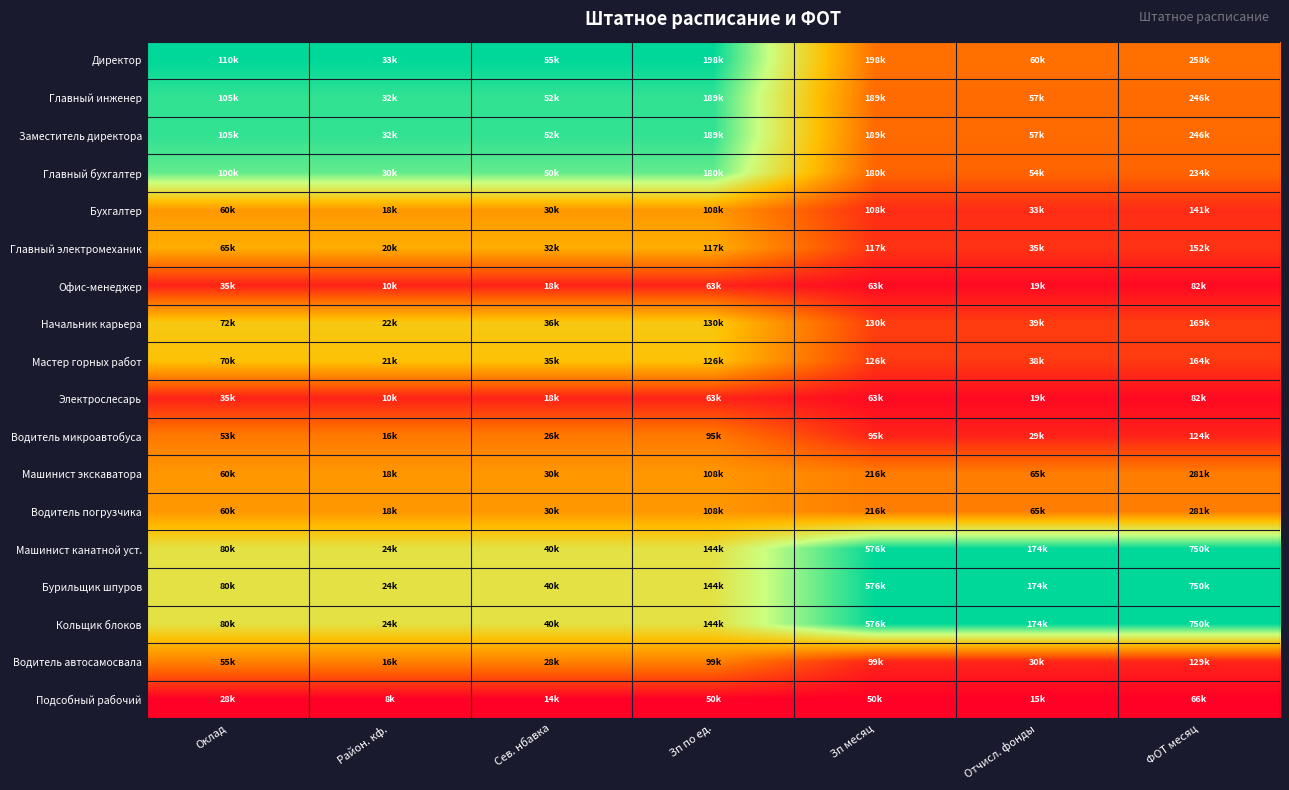

At how many categories does at least one series exceed 0?

7